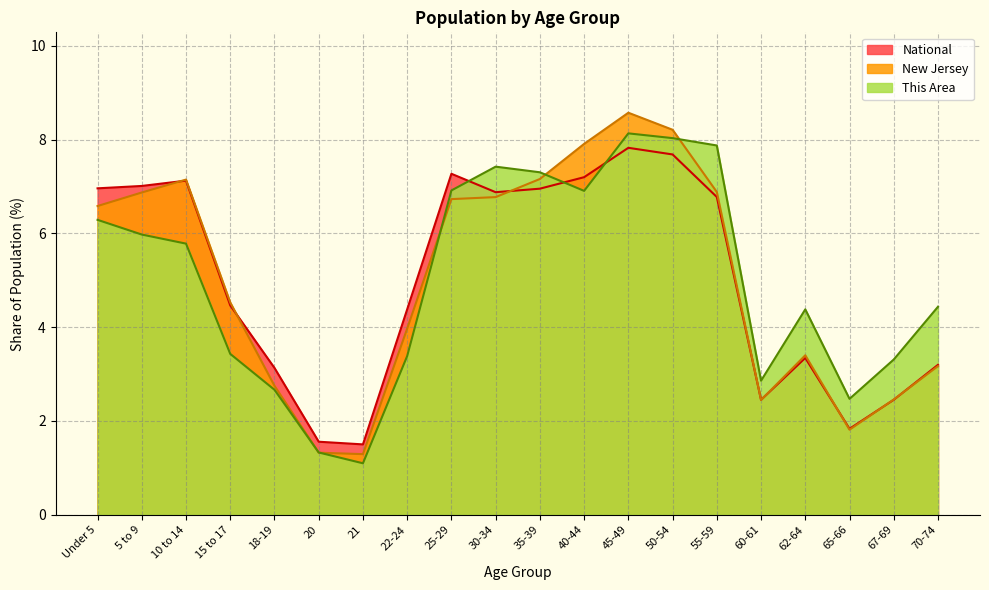

At which category does National reach its first local peak?

10 to 14